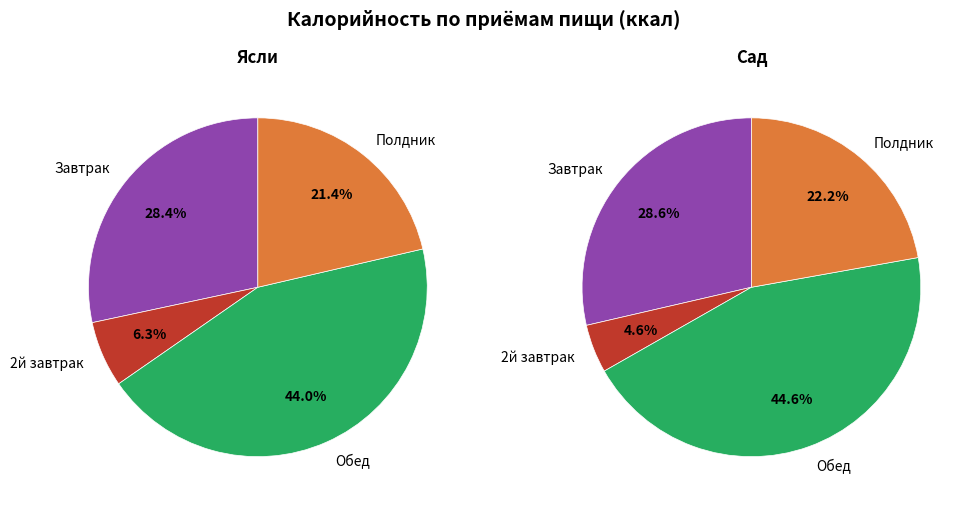

Is there a majority slice in this chart?

No